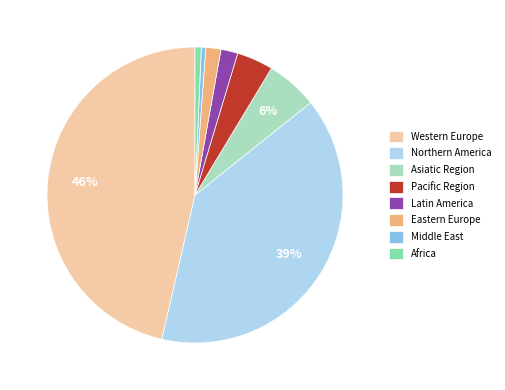

The Asiatic Region slice represents 17% of the pie. True or false?

False